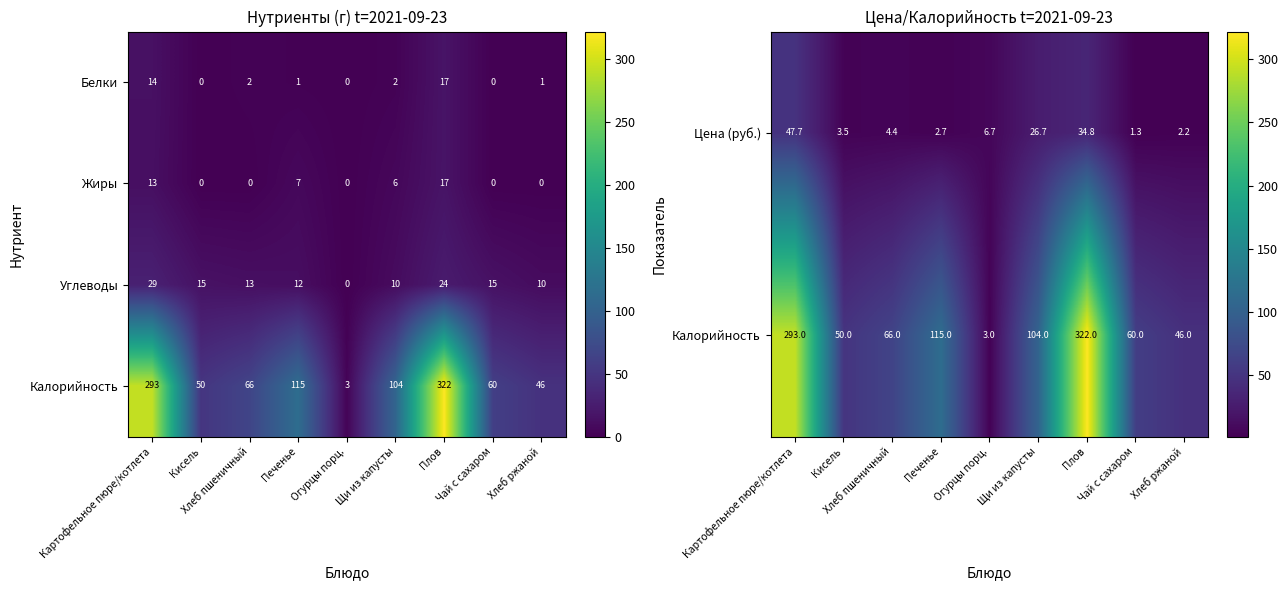

What is the average value of the Цена (руб.) series?

14.4